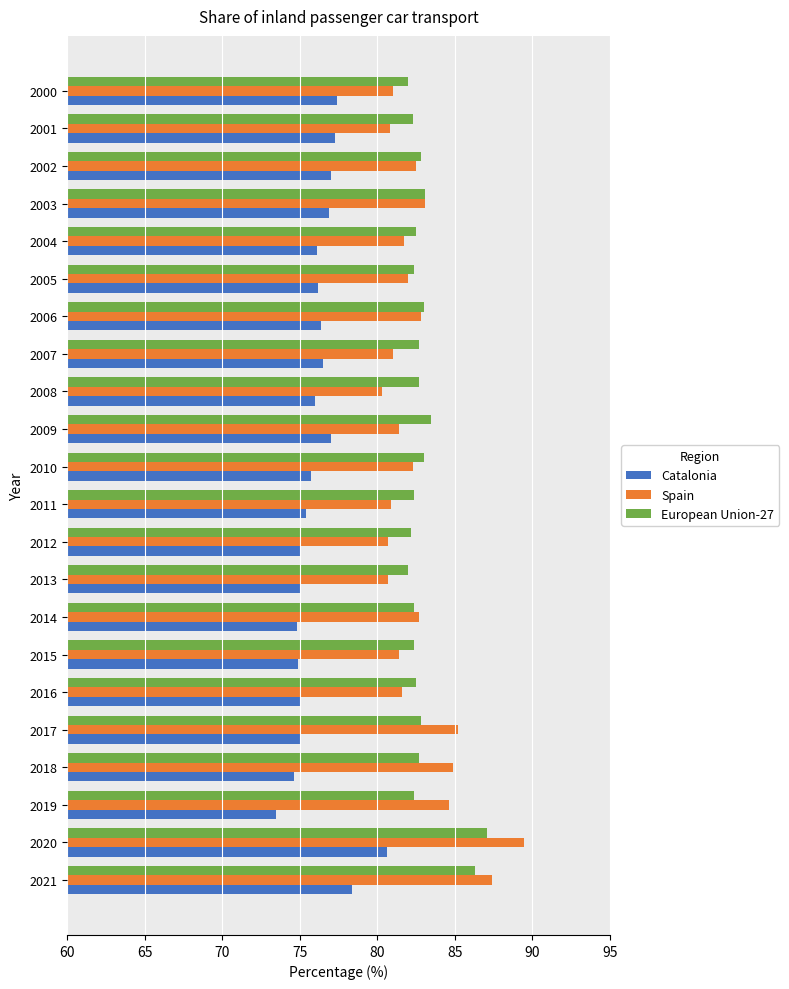

What is the total value across all series at 2020?

257.2